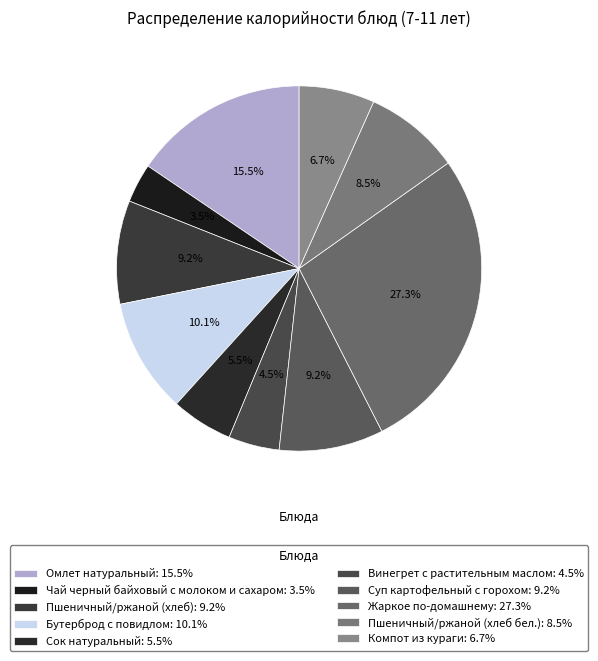

Which slice is the smallest?

Чай черный байховый с молоком и сахаром